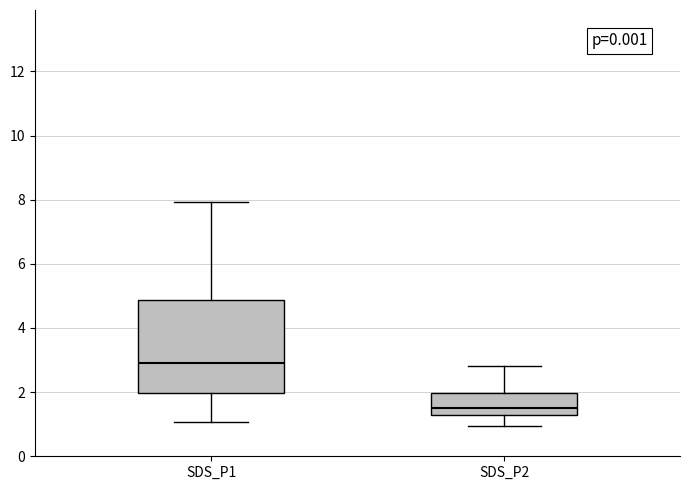

Reading left to right, read every box against the y-axis: the position of its median line, the range the box covers, and the ends of its whiskers. The values are not printed on the chart, so give them approximately, as read against the axis.

SDS_P1: median 3.0, box 2.0 to 4.8, whiskers 1.0 to 8.0
SDS_P2: median 1.6, box 1.4 to 2.0, whiskers 1.0 to 2.8